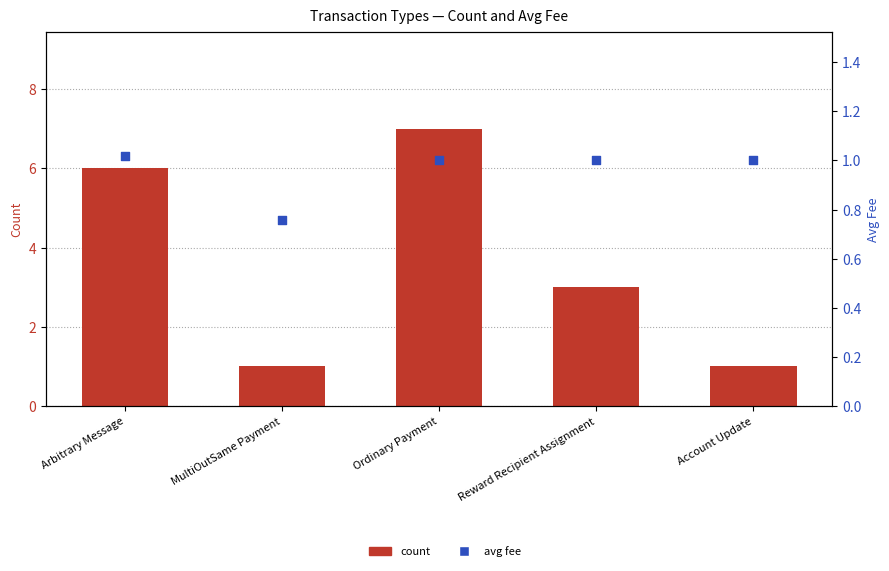

At how many categories does at least one series exceed 2?

3